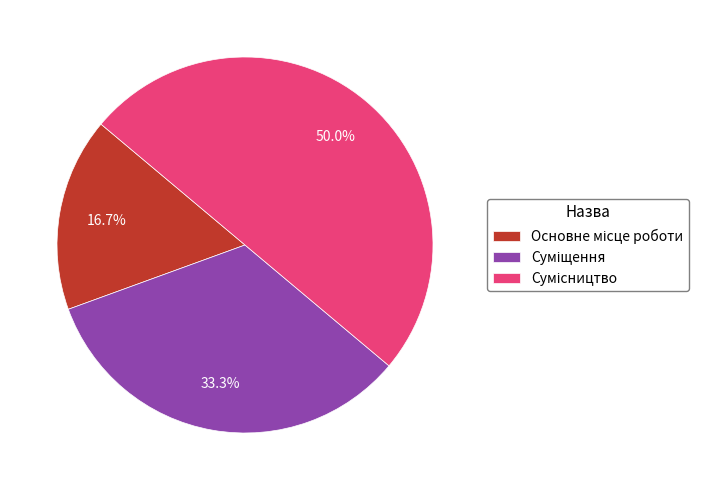

Which slice is the smallest?

Основне місце роботи